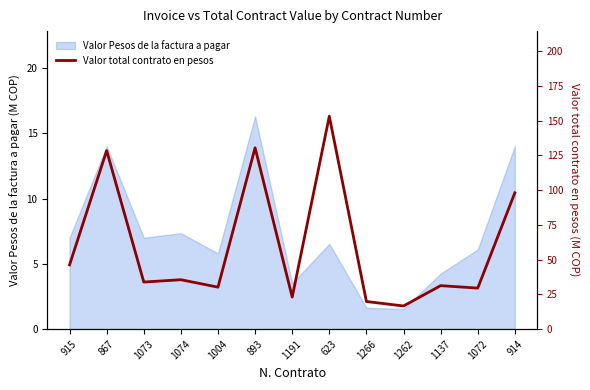

Is it true that the value at 1074 is 51.2?

False